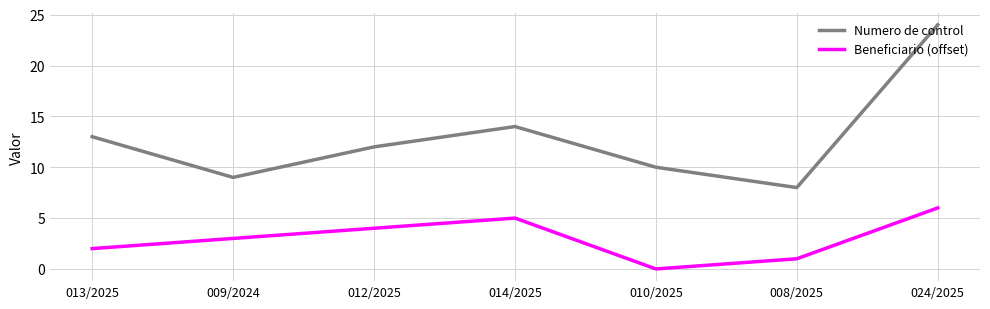

How many interior local peaks does the Numero de control series have?

1